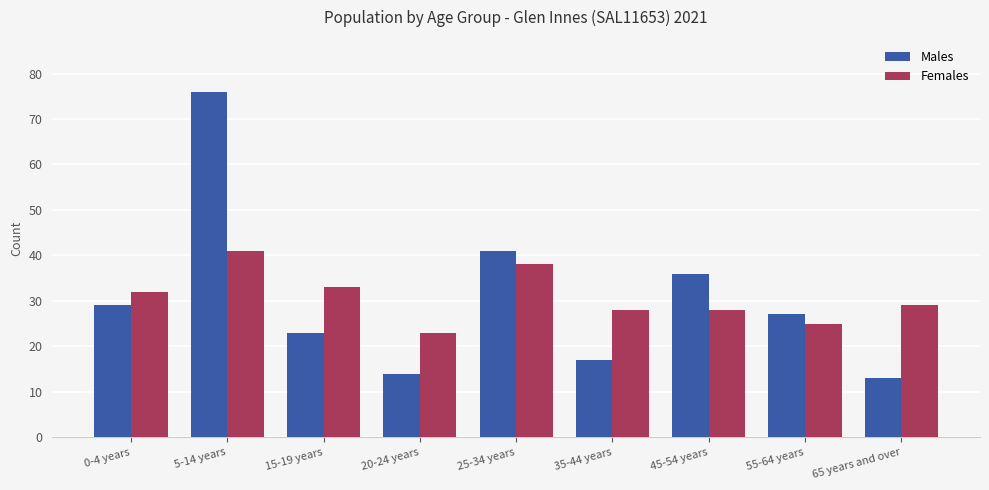

At 35-44 years, list the series in order from smallest to largest.

Males, Females